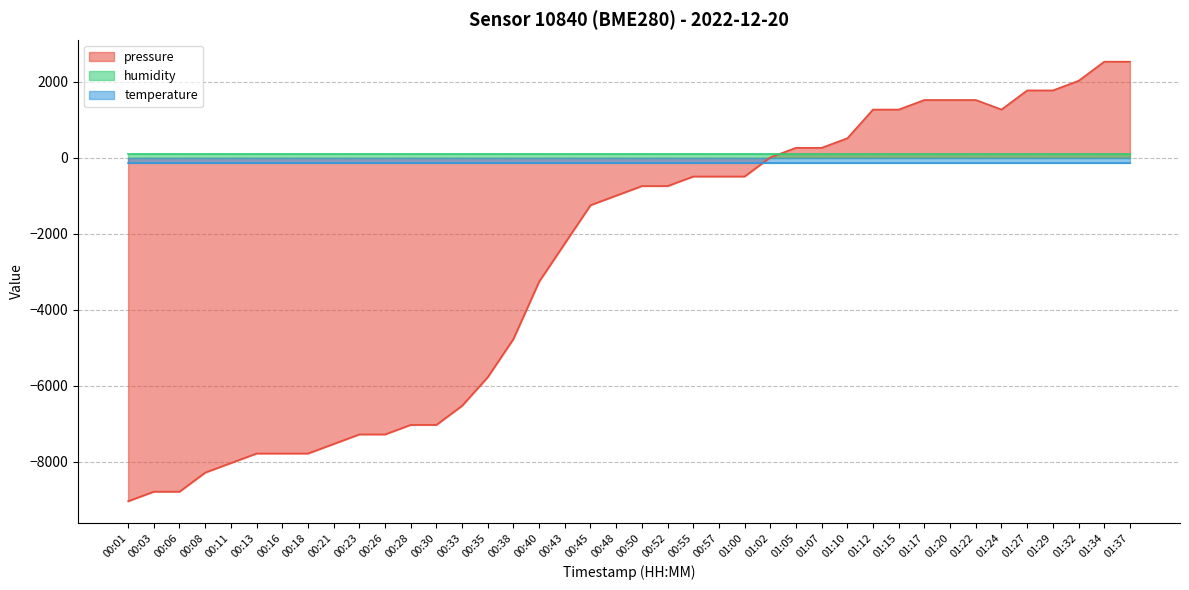

What is the difference between the second highest and minimum values in the pressure series?

11572.9